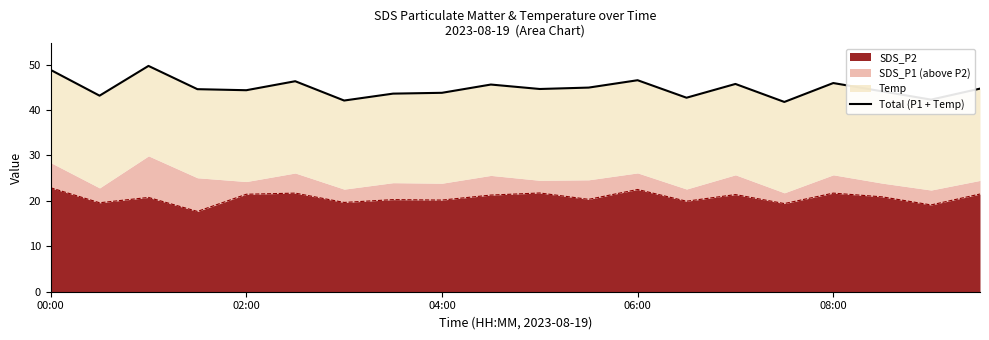

How many data points does each series have?

20